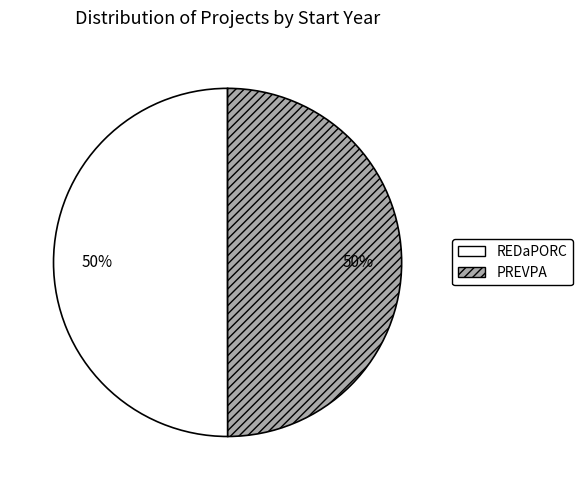

Approximately how many times larger is the value at PREVPA compared to REDaPORC?

1.0